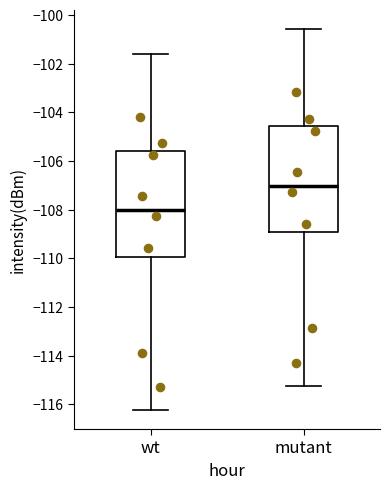

Which box's median line is the lowest?

wt